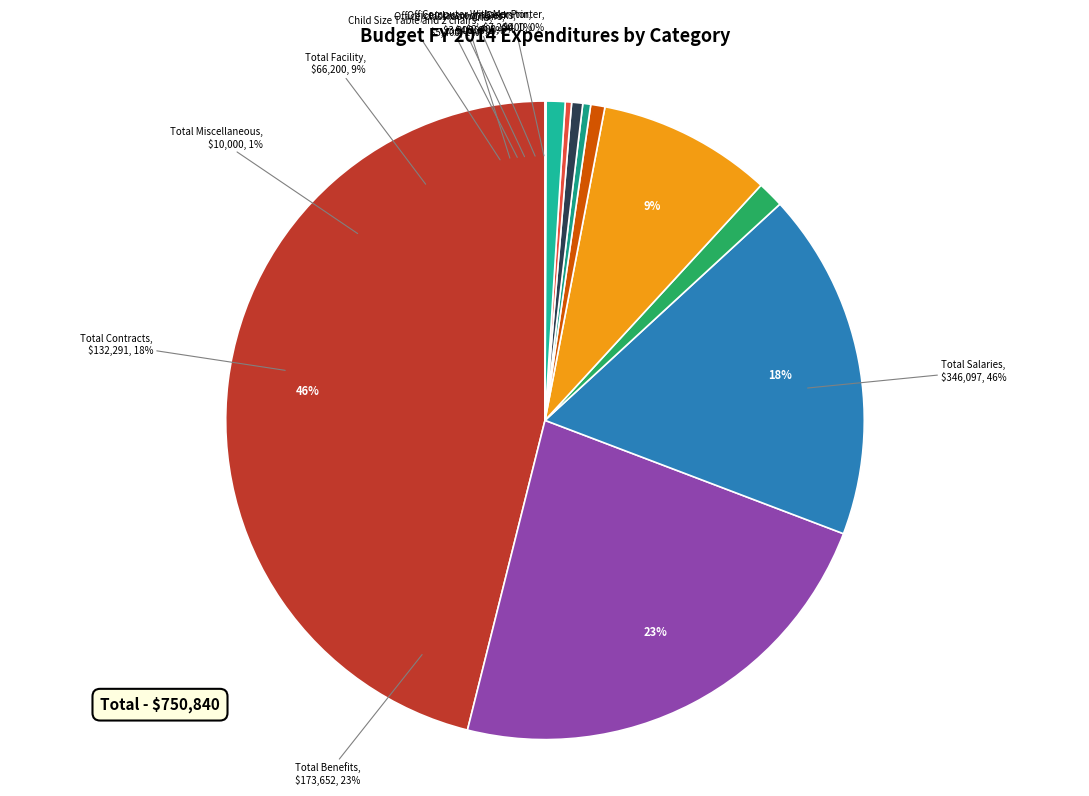

Which category has the smallest portion of the pie?

Laser Printer